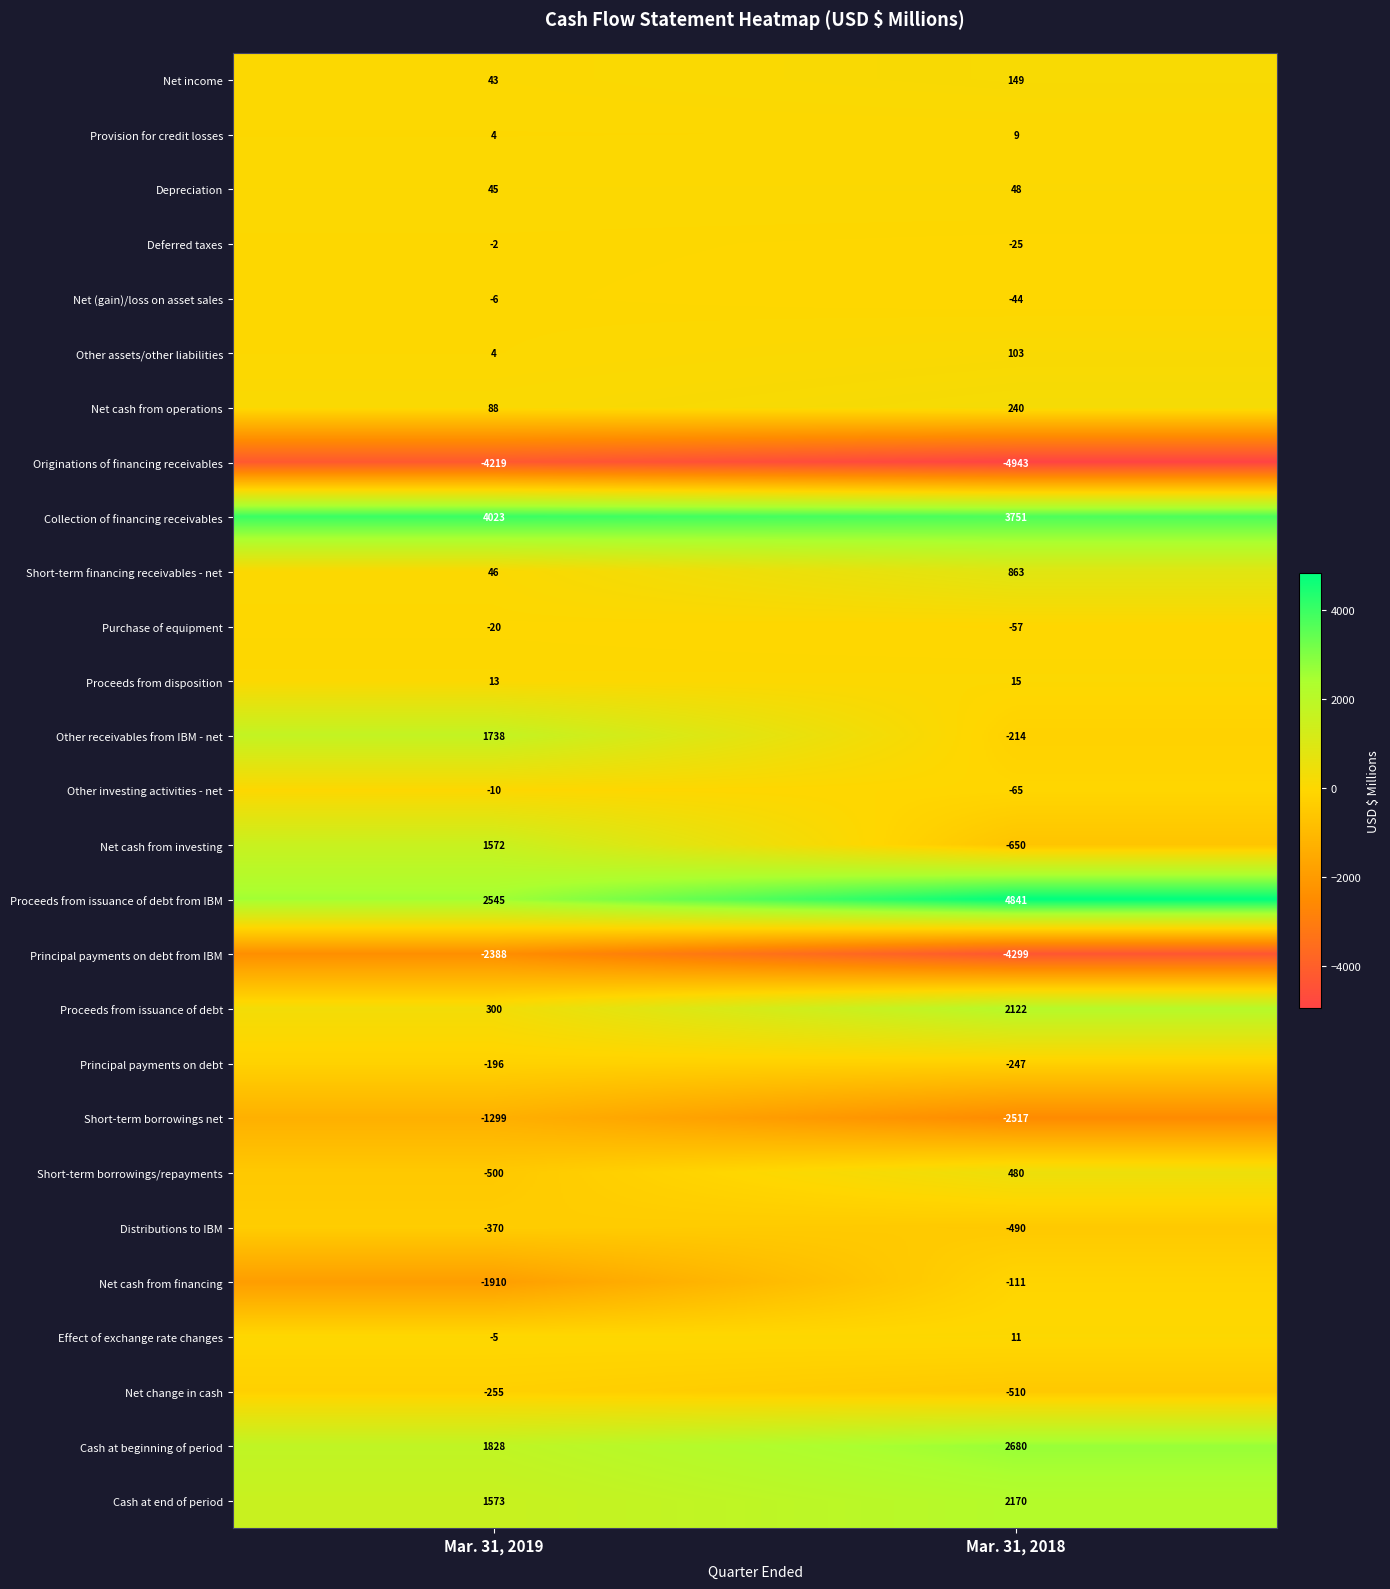

What is the difference between the highest and lowest values at Mar. 31, 2018?

9784